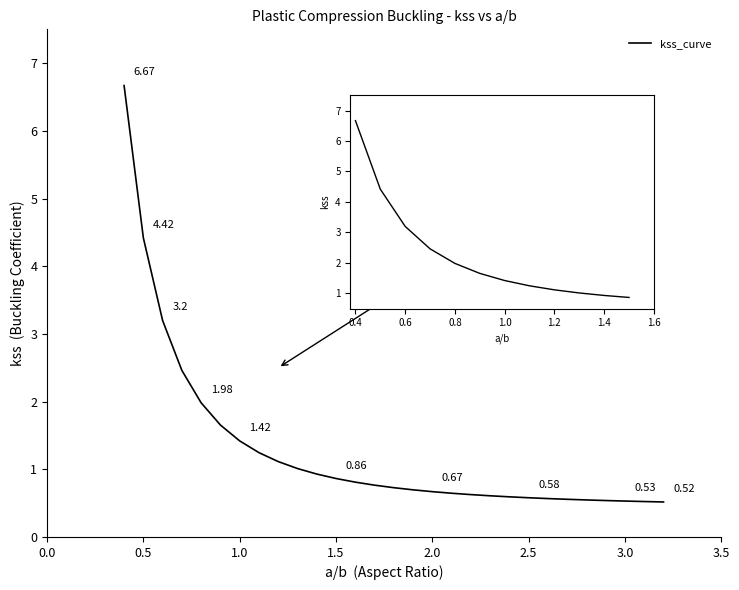

What is the difference between the maximum and minimum values?

6.2